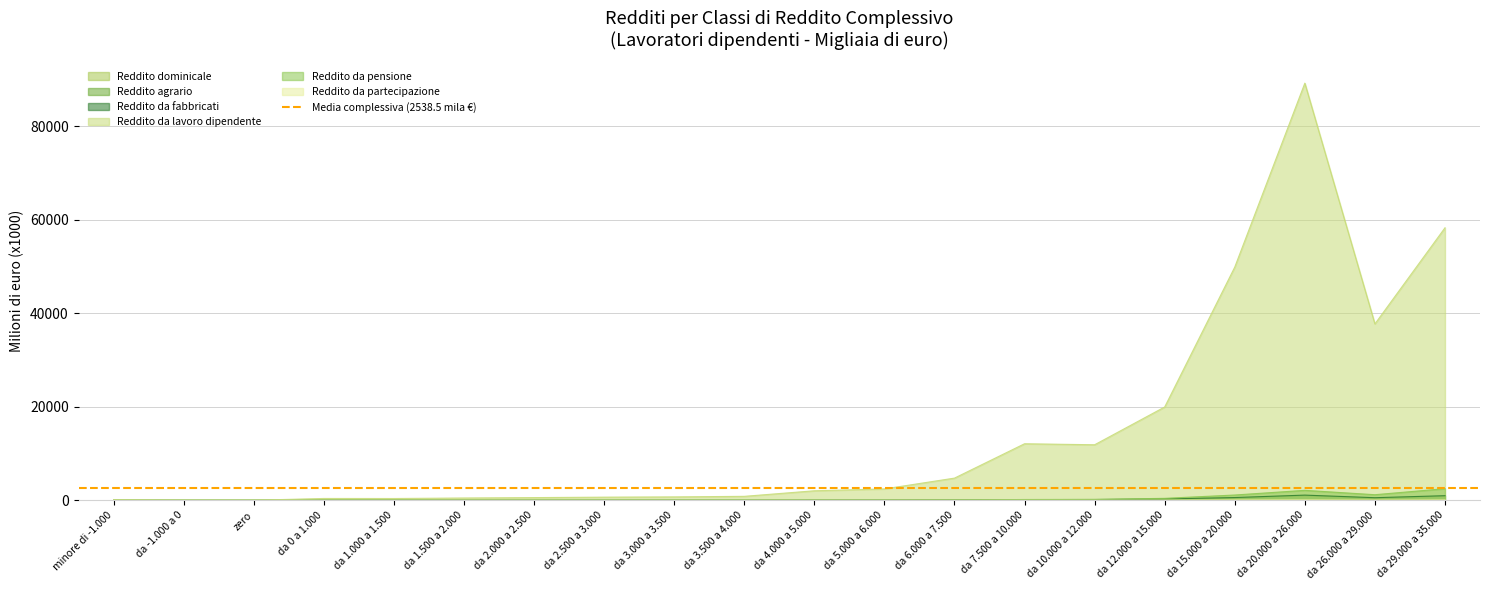

True or false: Reddito da pensione and Reddito dominicale intersect in this chart.

False